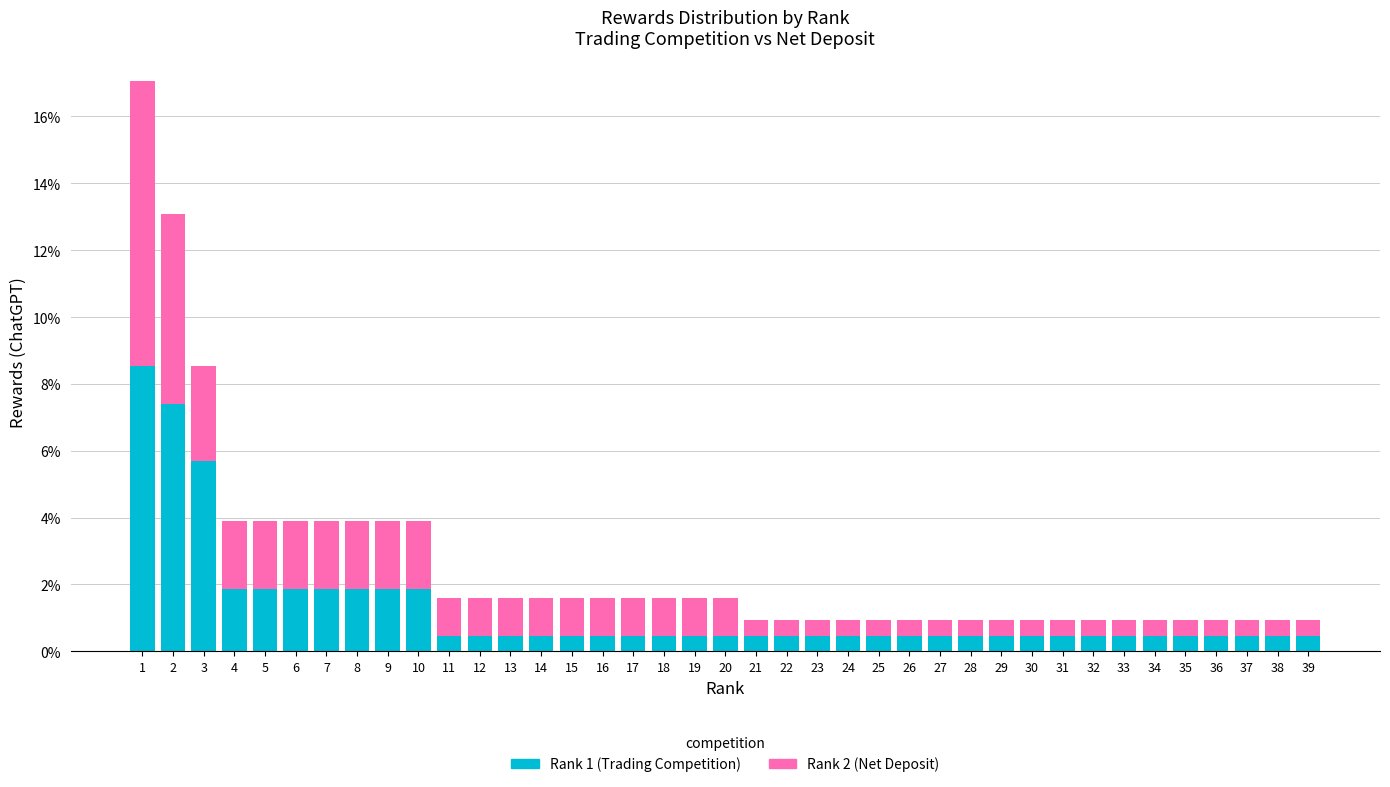

What is the difference between the maximum and minimum values in the Rank 1 (Trading Competition) series?

8.1